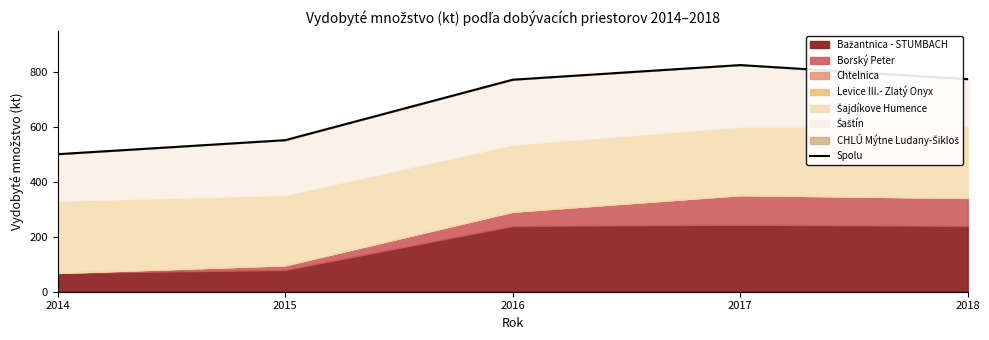

Reading left to right, transcribe all the data shown in this chart.

501.9	553.1	773.7	827.1	775.7